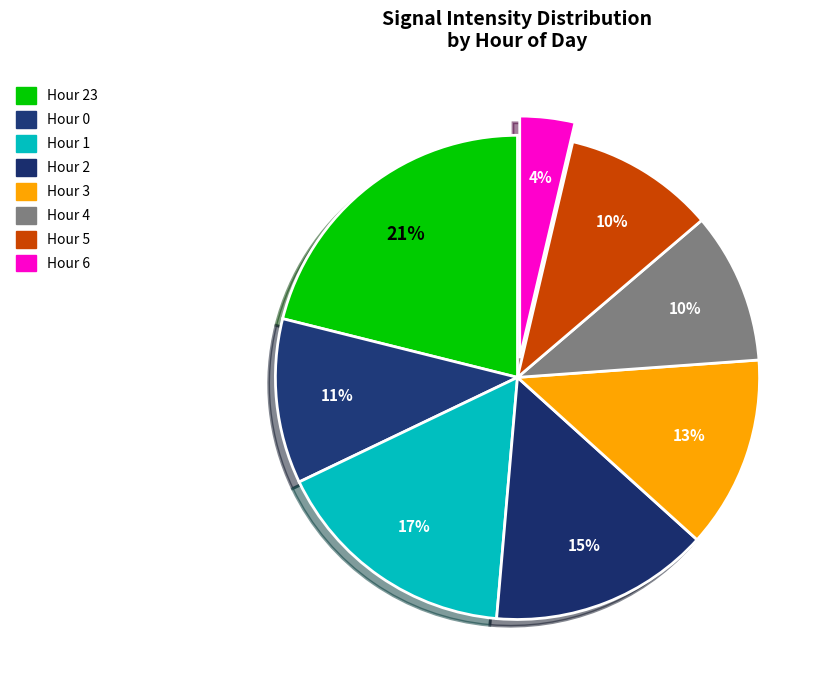

How many slices are in this pie chart?

8